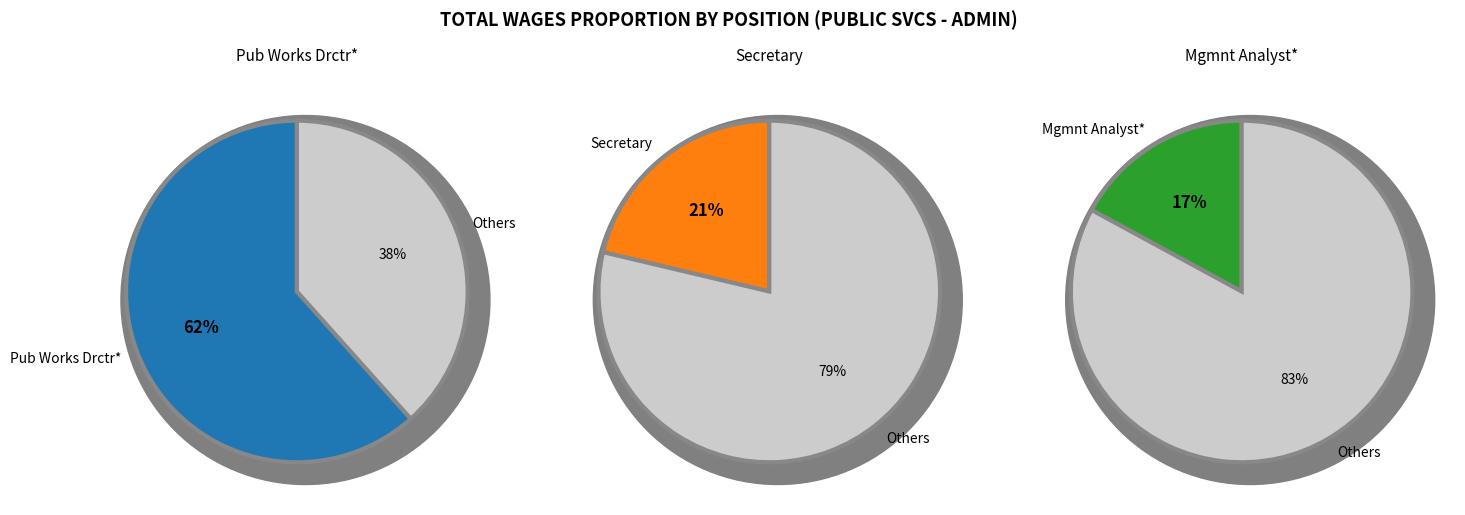

Is it true that Secretary is 28% of the pie?

False